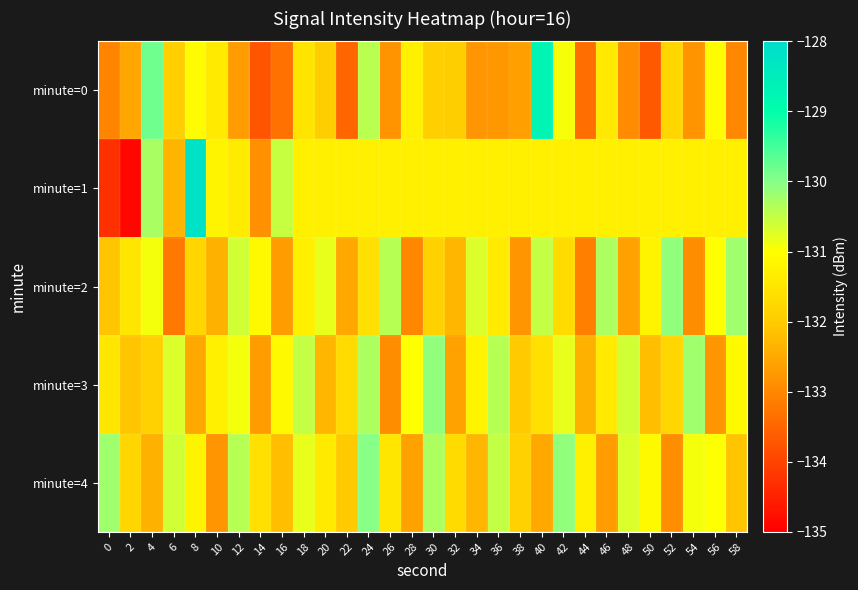

What is the total value across all series at 20?

-657.7